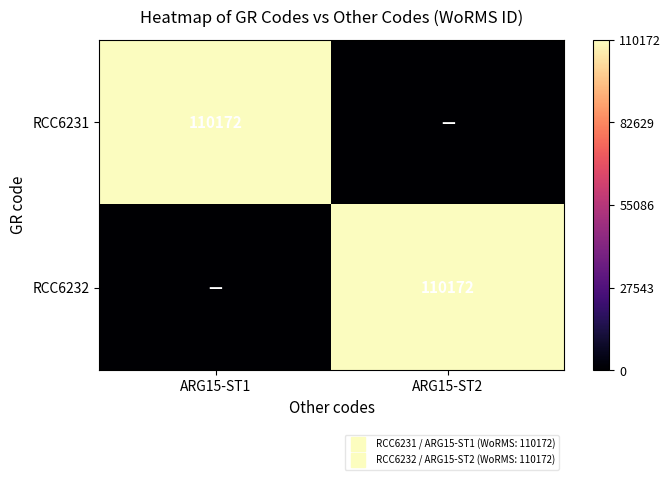

How many data points in RCC6232 are less than 1?

1